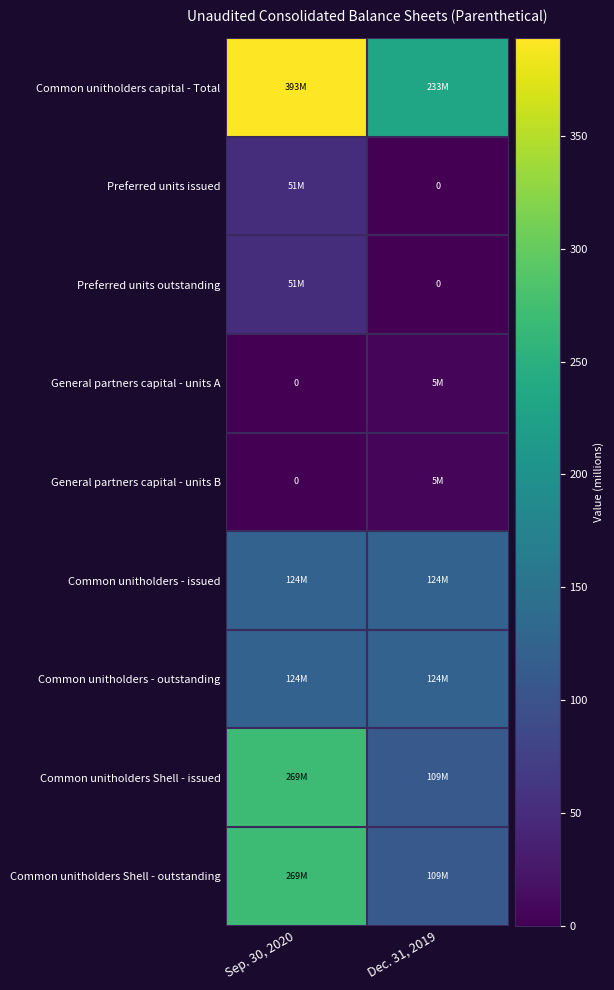

Read the Common unitholders - issued value at Sep. 30, 2020.

123.8